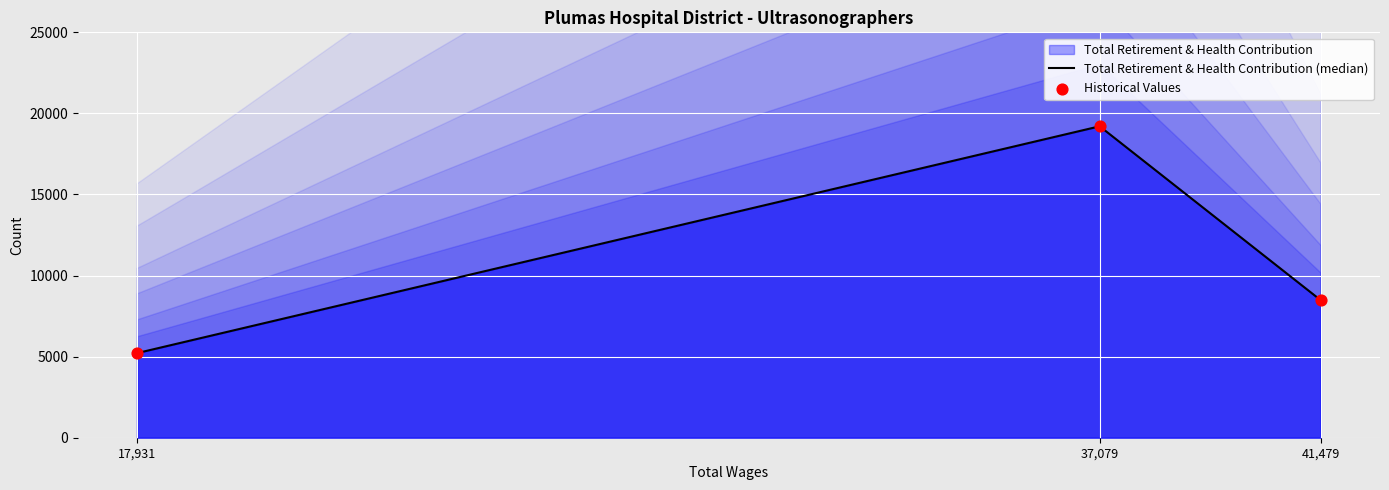

At how many categories does at least one series exceed 7524?

2